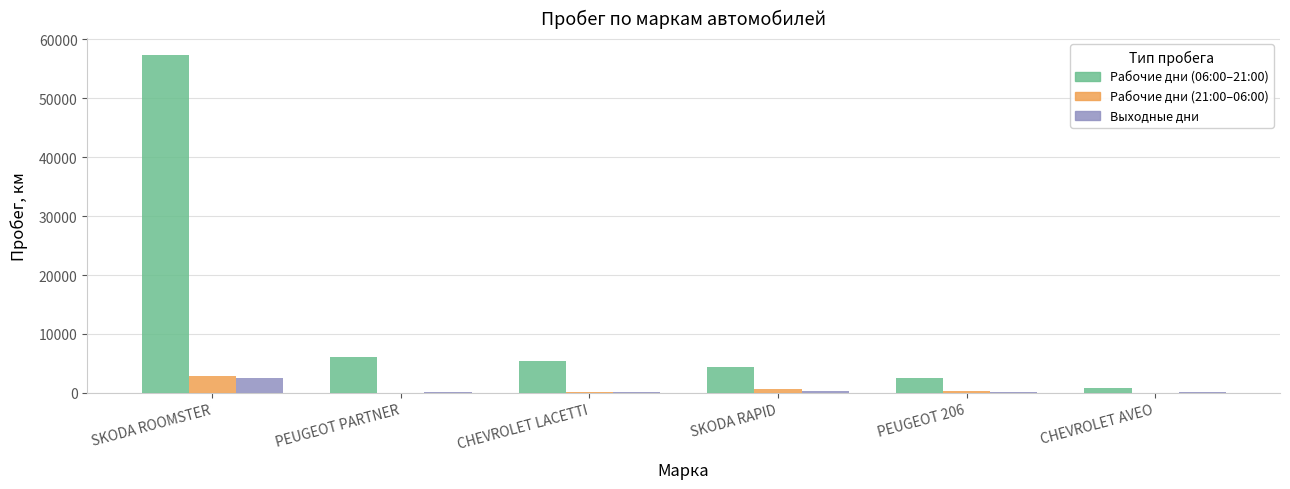

What is the total value across all series at CHEVROLET LACETTI?

5615.3